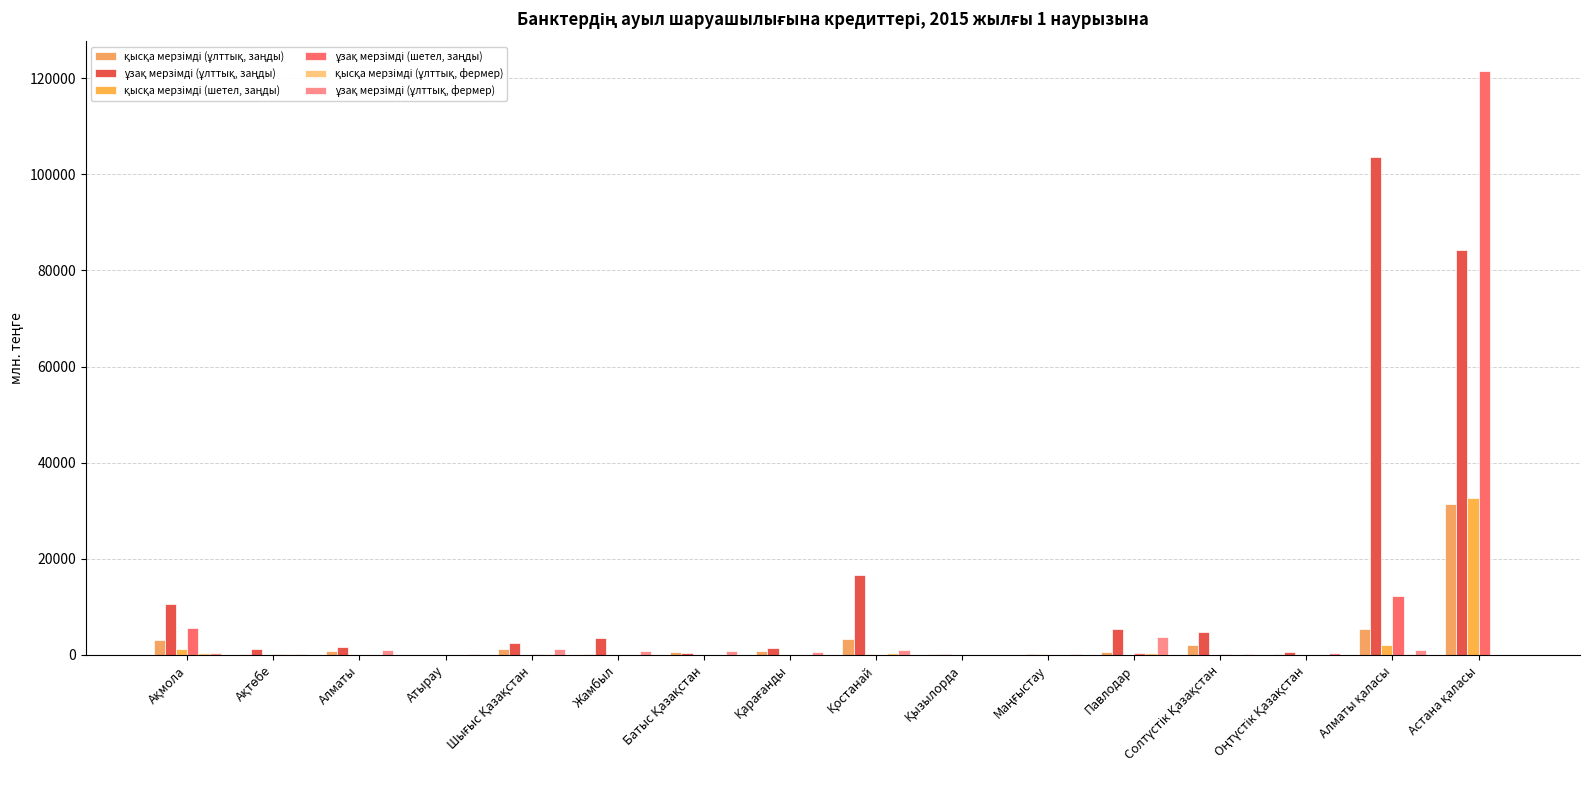

Reading left to right, what are all the values shown in this chart?

қысқа мерзімді (ұлттық, заңды): 3114.8	212.6	788.2	0.0	1148.1	188.8	579.3	879.6	3372.4	141.3	6.0	594.7	2008.5	261.8	5379.8	31495.9
ұзақ мерзімді (ұлттық, заңды): 10608.4	1304.9	1651.9	49.1	2556.8	3499.8	365.3	1424.4	16651.0	160.3	166.7	5303.1	4827.7	711.5	103555.0	84302.0
қысқа мерзімді (шетел, заңды): 1286.2	7.8	0.0	0.0	23.1	0.0	0.0	0.0	138.8	31.2	92.5	0.0	0.0	0.0	2098.4	32750.8
ұзақ мерзімді (шетел, заңды): 5622.2	146.9	0.0	0.0	159.4	0.0	0.0	0.0	55.7	0.0	51.3	386.0	183.7	0.0	12212.6	121575.6
қысқа мерзімді (ұлттық, фермер): 432.9	186.9	47.6	5.8	276.7	72.0	68.9	24.8	440.0	0.0	0.0	324.4	29.3	89.1	138.2	85.1
ұзақ мерзімді (ұлттық, фермер): 298.9	168.3	1090.8	128.1	1192.1	741.0	860.3	529.9	1077.6	16.7	205.1	3657.7	174.7	427.1	987.4	39.1